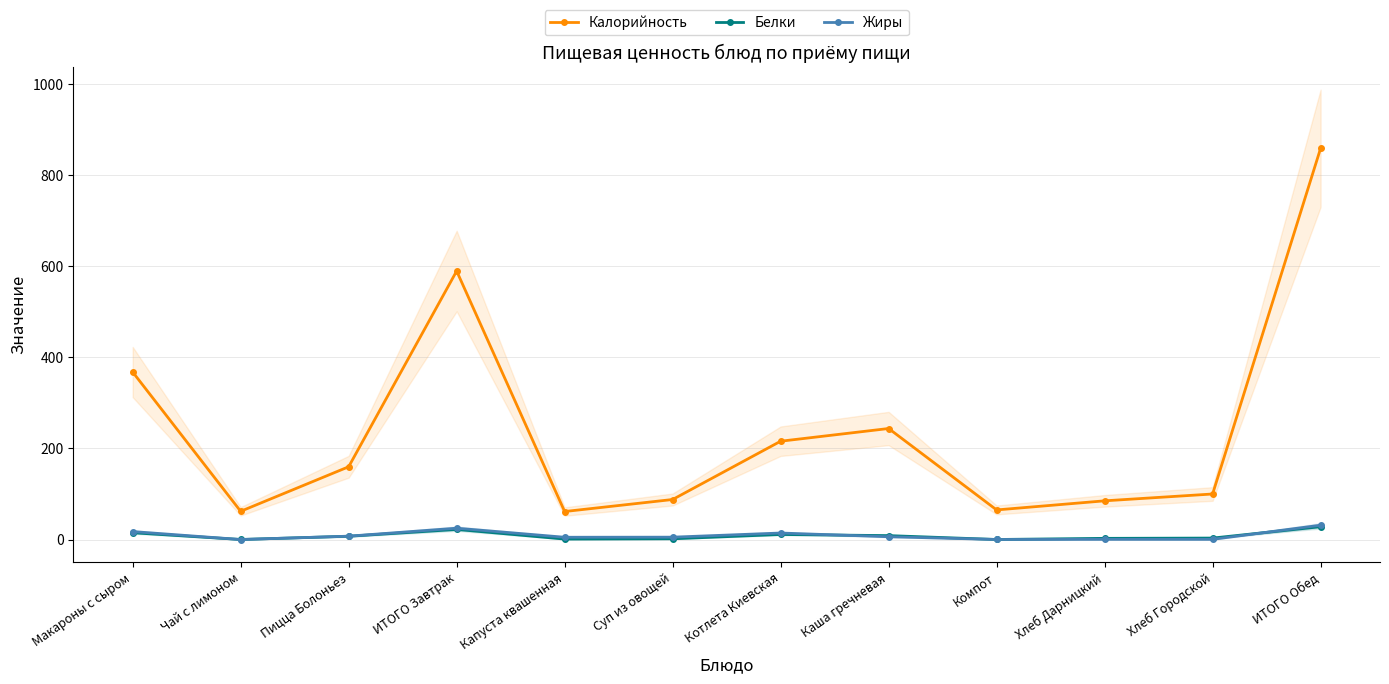

Is it true that Жиры equals 10.1 at Чай с лимоном?

False